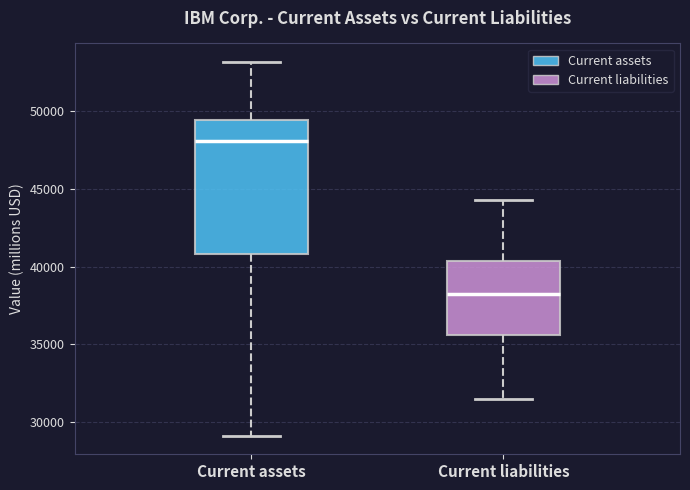

Reading left to right, read every box against the y-axis: the position of its median line, the range the box covers, and the ends of its whiskers. The values are not printed on the chart, so give them approximately, as read against the axis.

Current assets: median 48000, box 41000 to 49500, whiskers 29000 to 53000
Current liabilities: median 38000, box 35500 to 40500, whiskers 31500 to 44500